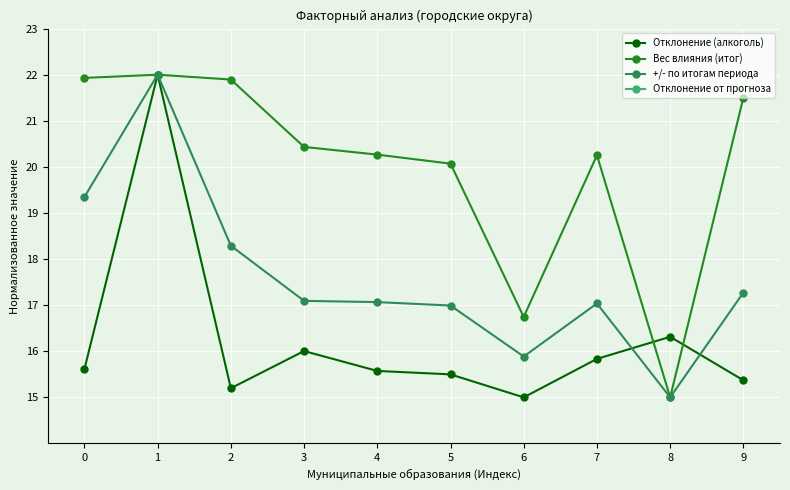

True or false: Отклонение от прогноза and +/- по итогам периода cross at least once.

False